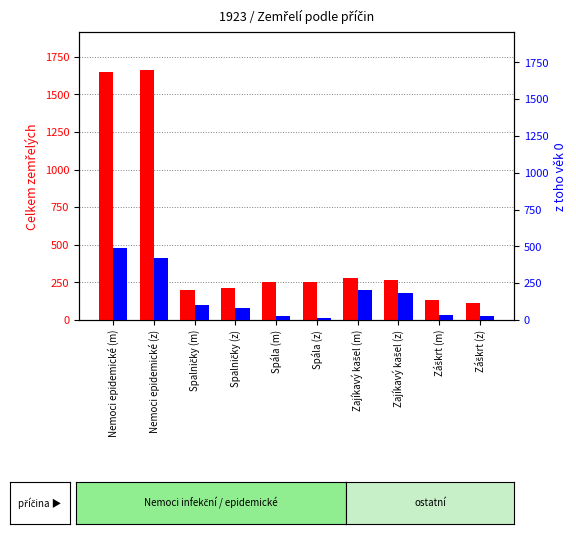

Between Zajíkavý kašel (z) and Záškrt (z), which series saw the biggest shift?

percentile rank within the sample